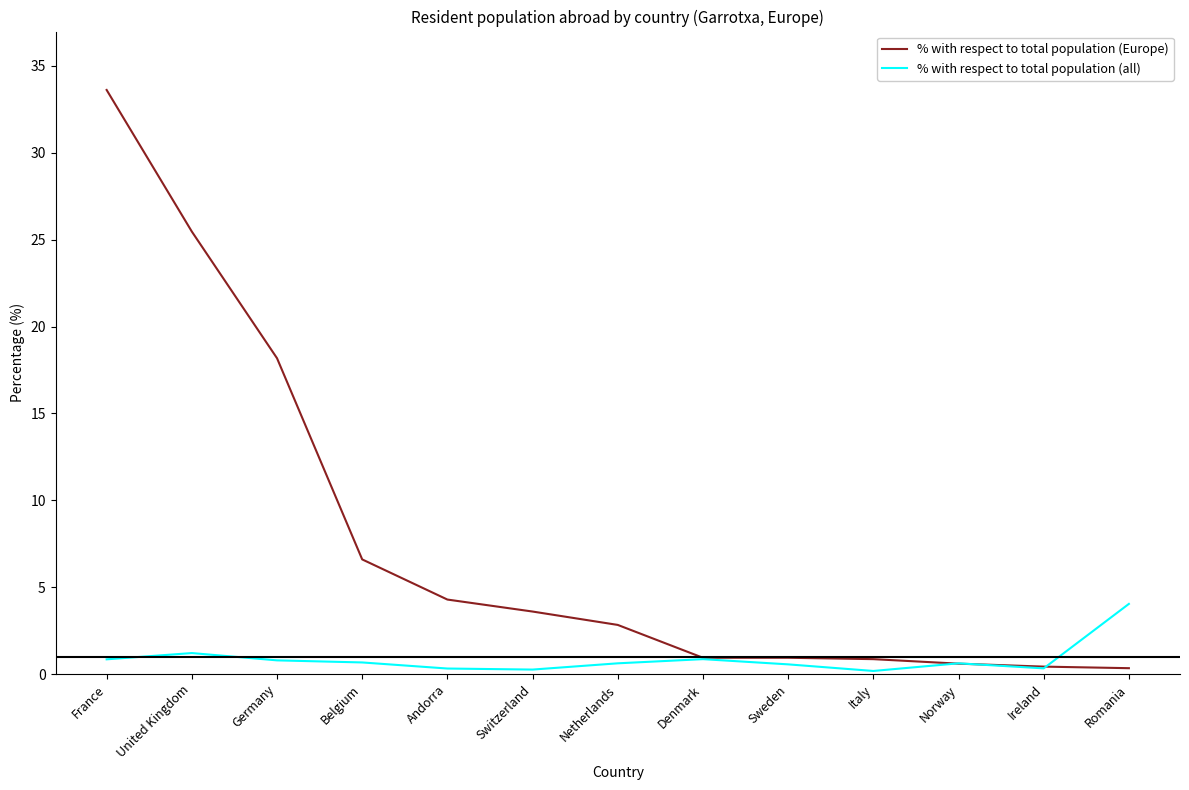

After their last crossing, which series has the higher values: % with respect to total population (all) or % with respect to total population (Europe)?

% with respect to total population (all)